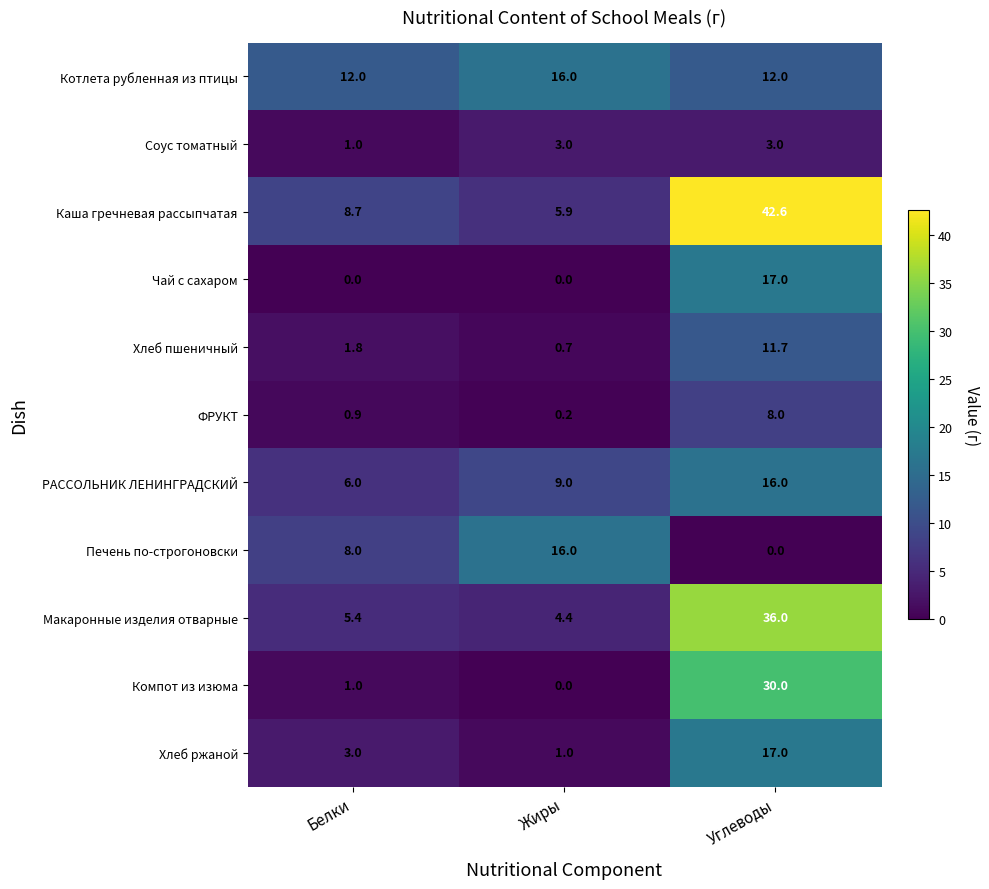

What is the greatest value displayed?

42.6